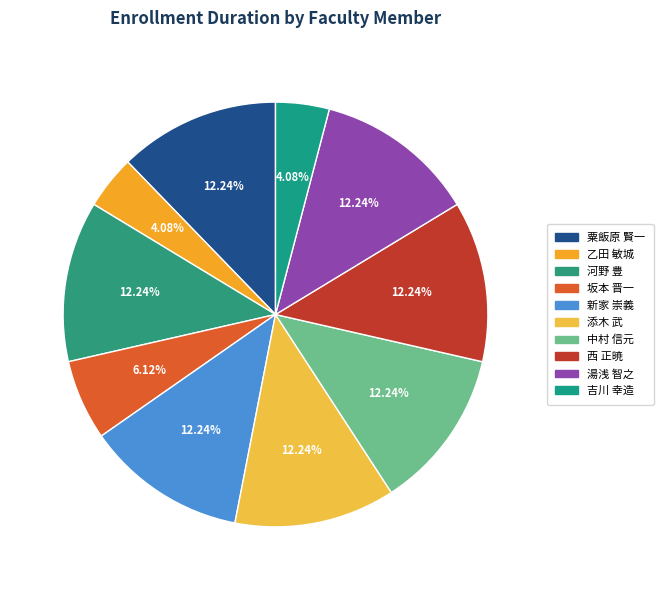

Count the number of slices in the pie.

10